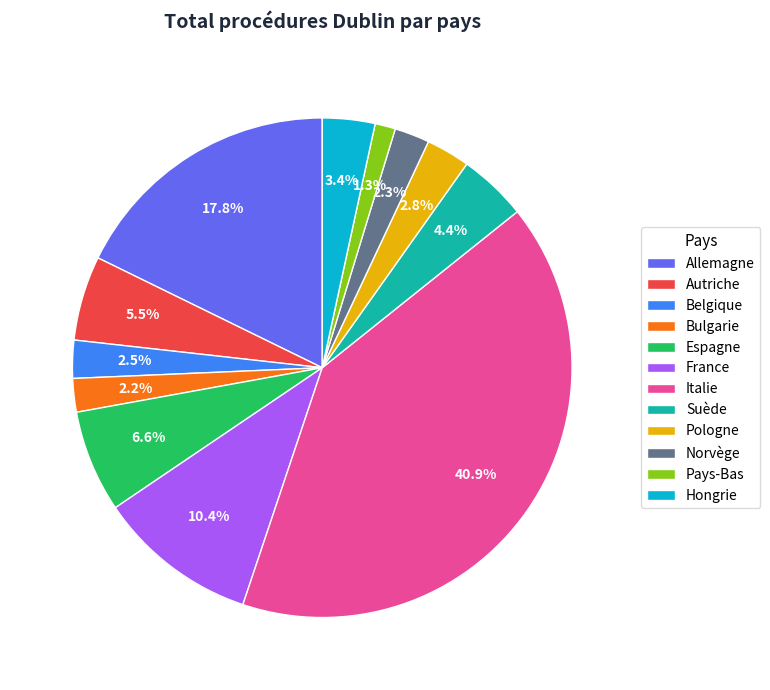

Which slice is the smallest?

Pays-Bas